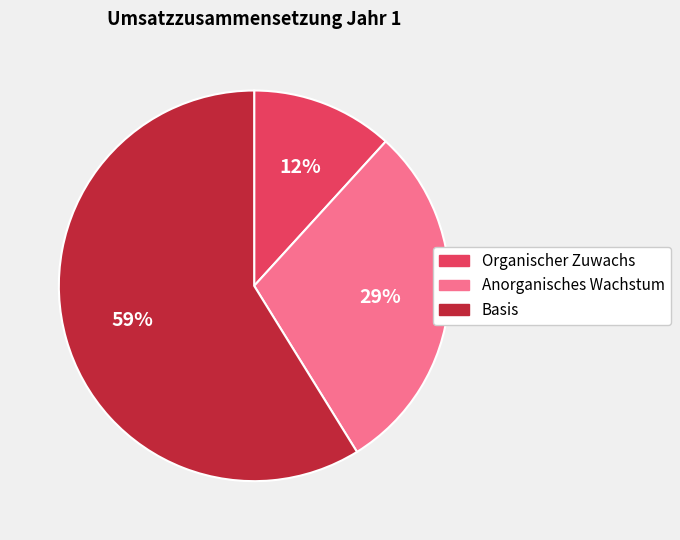

What is the smallest slice in the pie chart?

Organischer Zuwachs